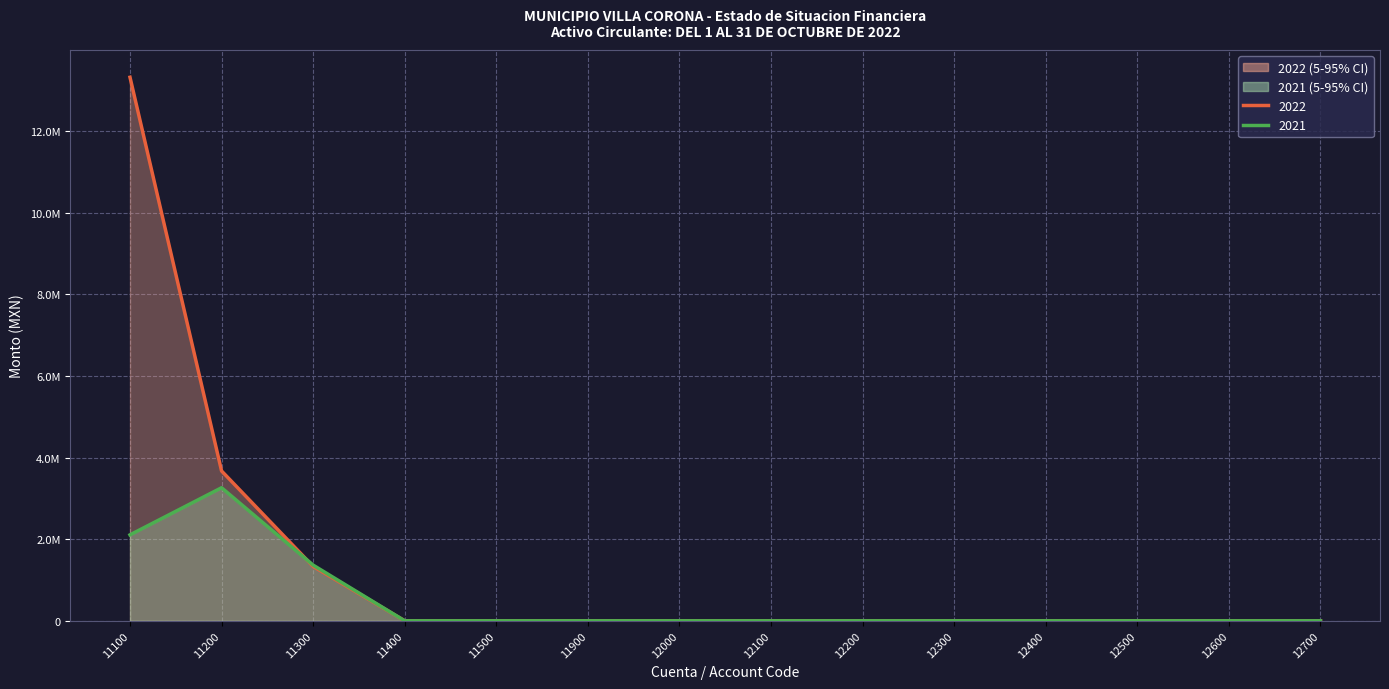

Does the chart display data point markers on the line(s)?

No